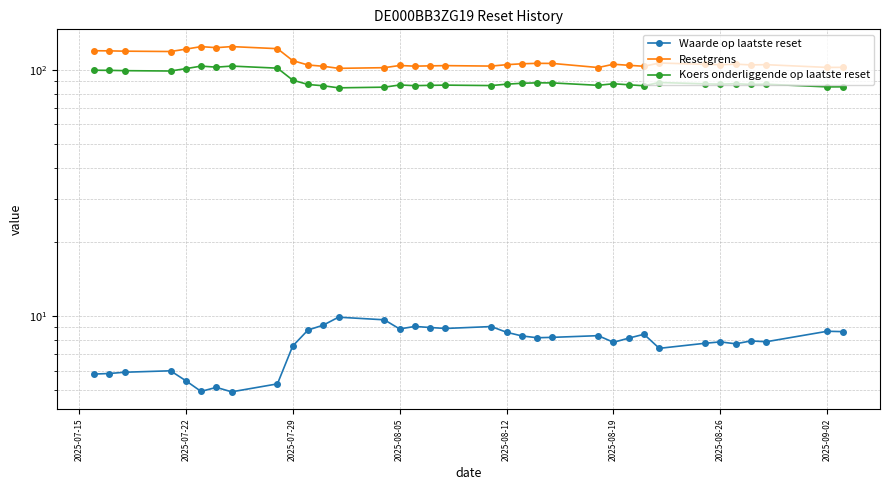

The value of Waarde op laatste reset at 20 is 13.3. True or false?

False